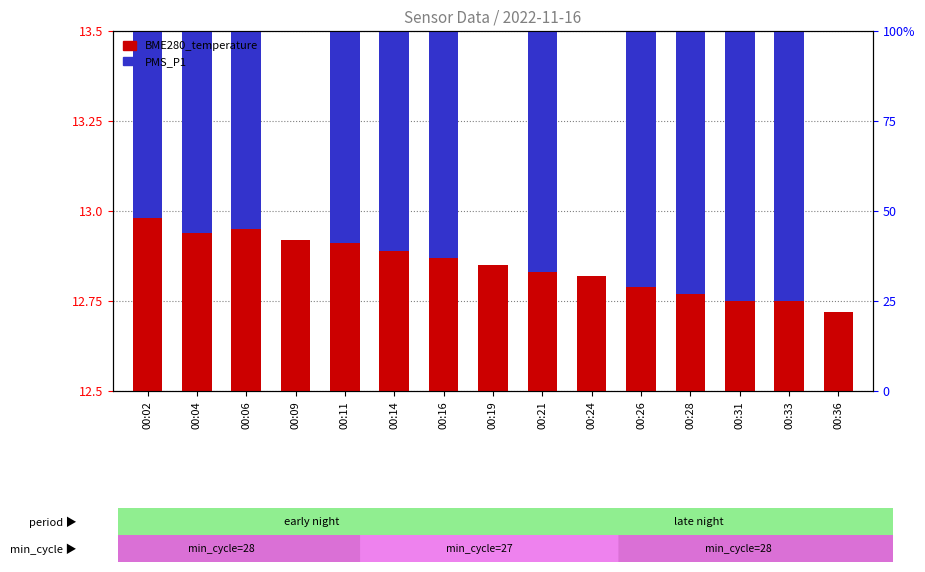

Count the number of data series in this chart.

2